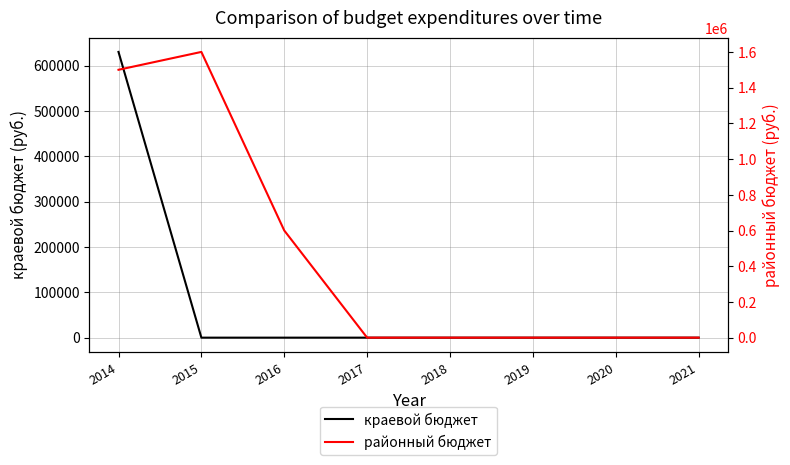

At which category is the sum across all series the highest?

2014